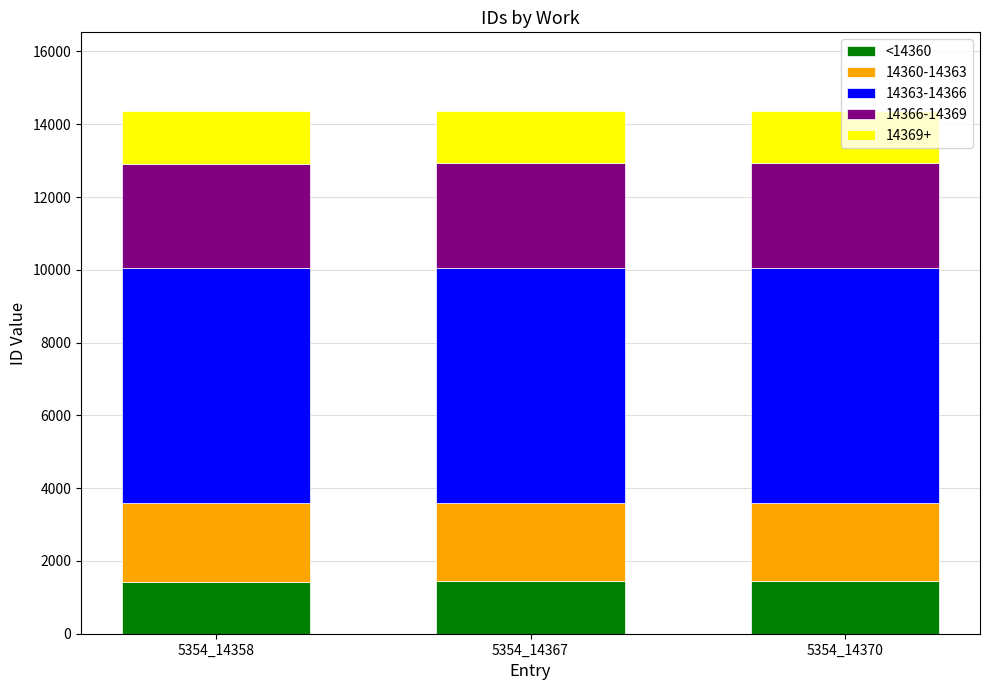

How many data points does each series have?

3